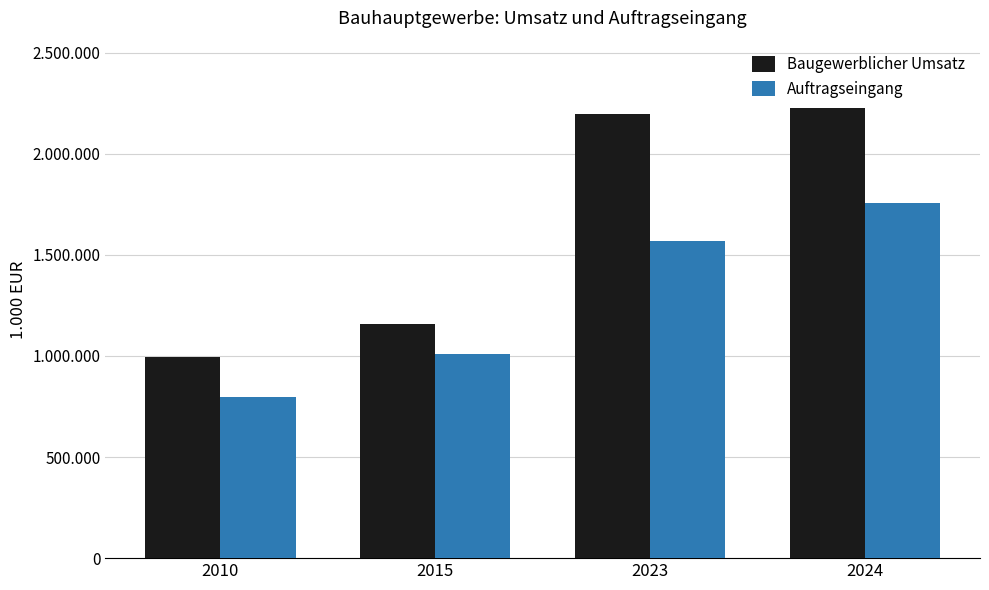

At how many categories does at least one series exceed 1839742?

2